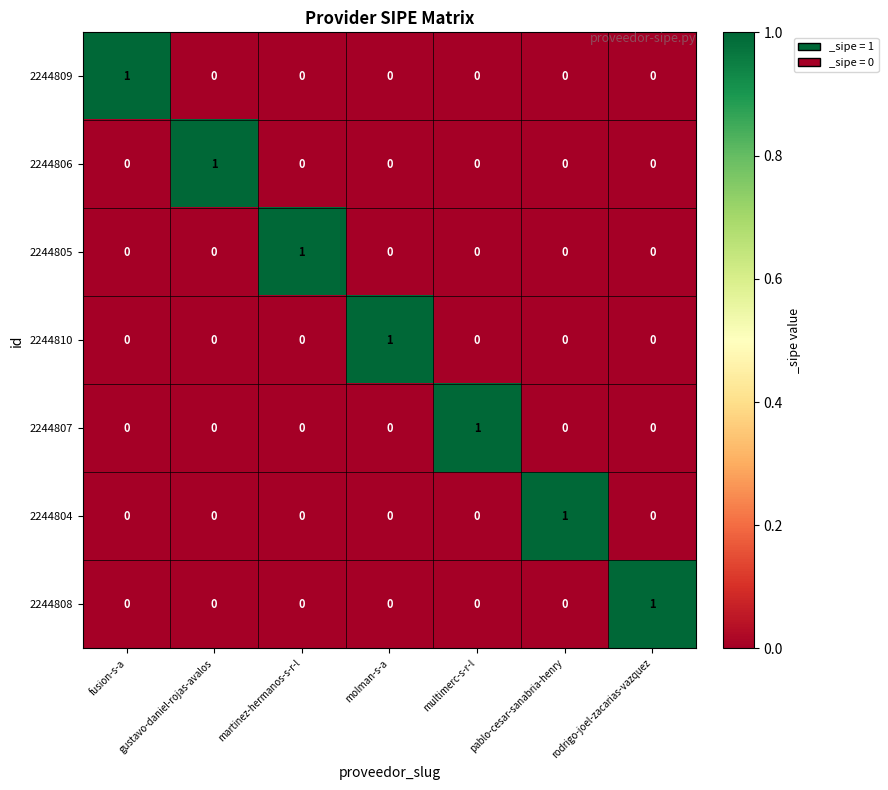

The value of 2244806 at molman-s-a is 0. True or false?

True